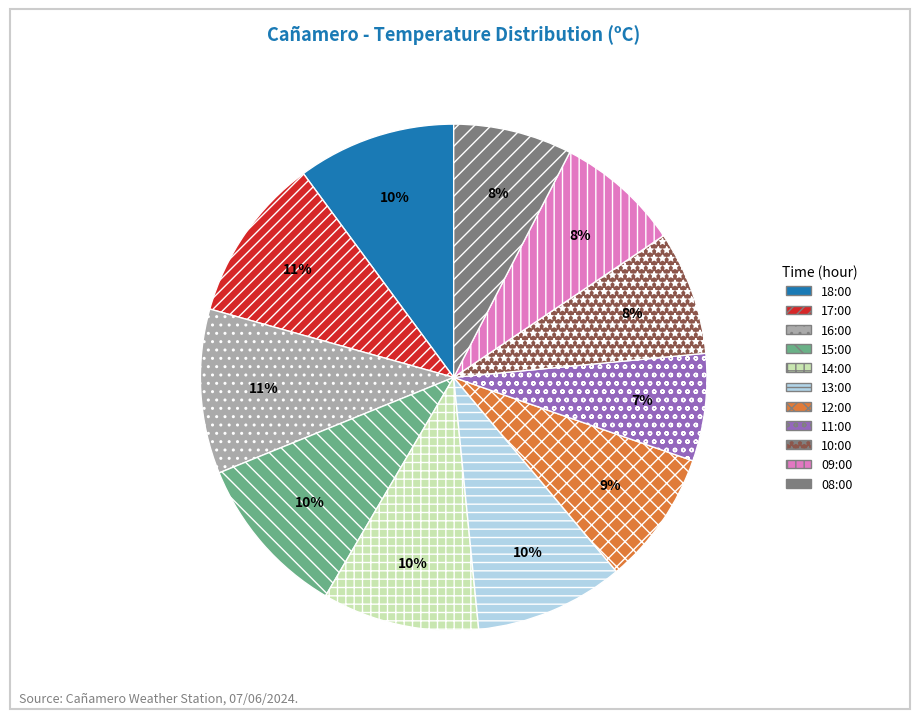

The 15:00 slice represents 19% of the pie. True or false?

False